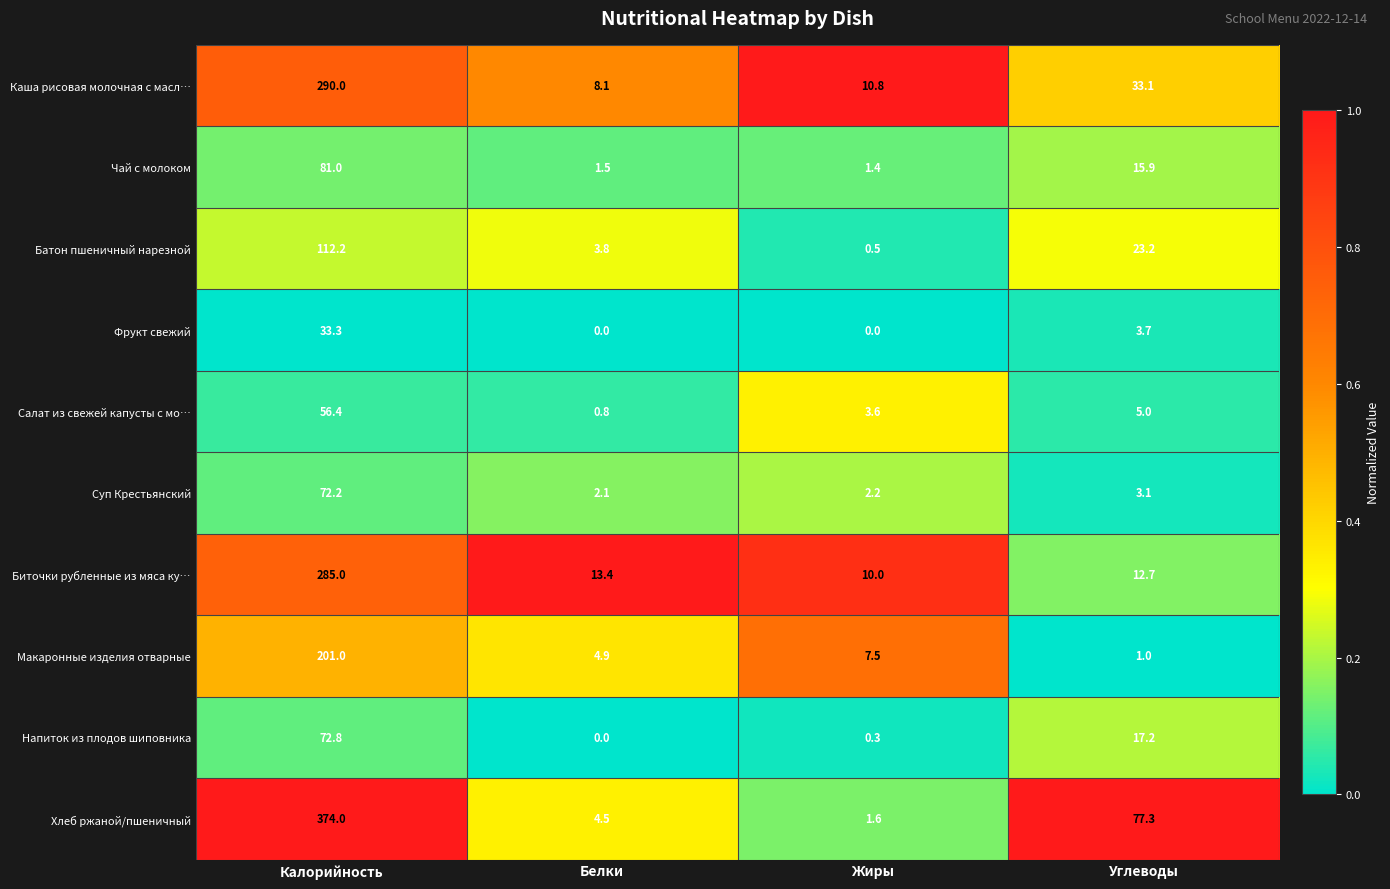

At which label is Суп Крестьянский closest to 37?

Углеводы